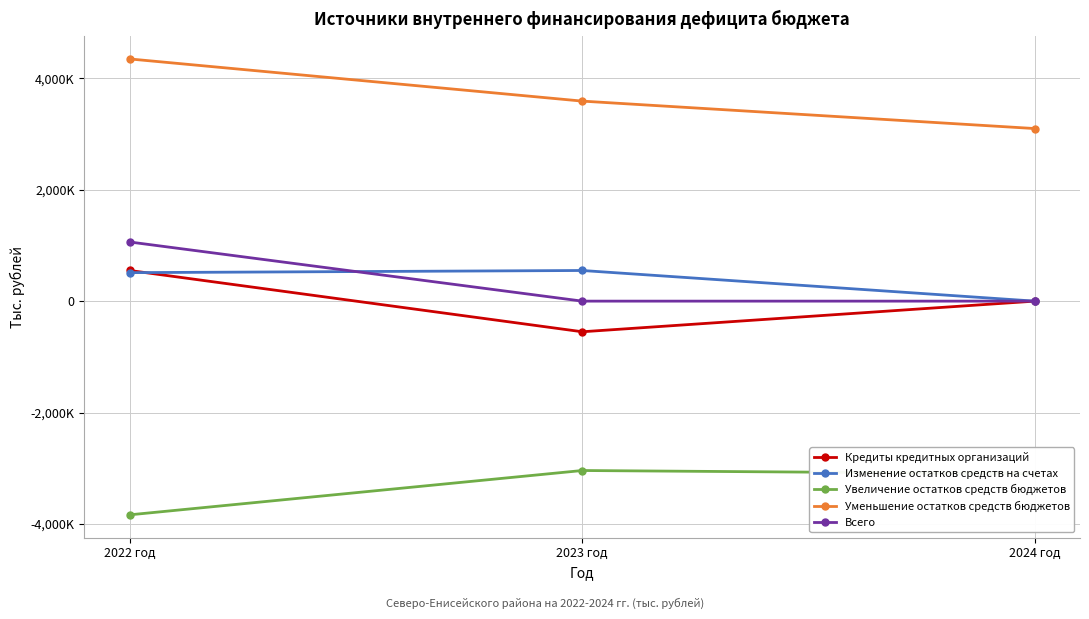

Is this an area chart (filled region under the line)?

No